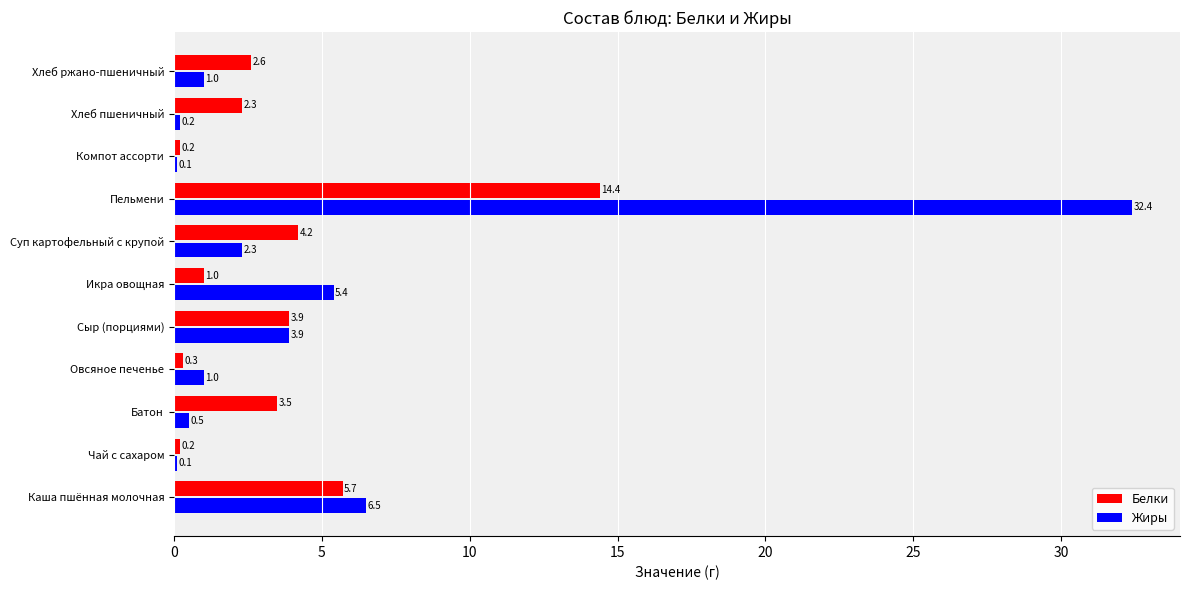

What is the maximum value for Белки?

14.4